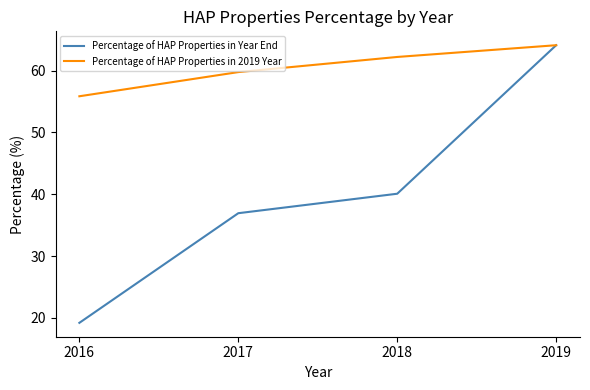

How many categories are shown in the chart?

4